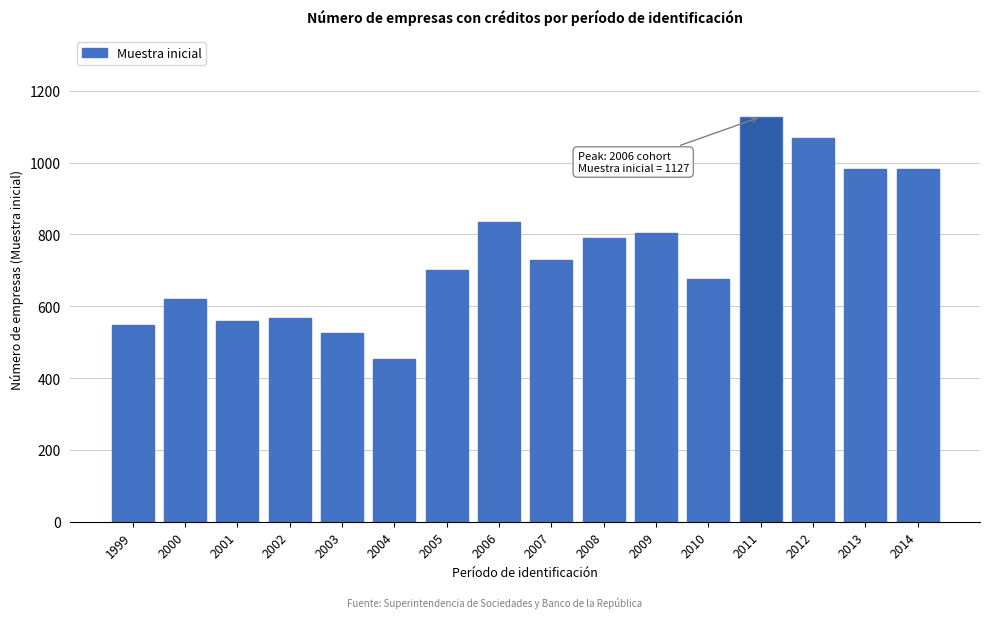

Reading left to right, list all the values displayed in this chart.

547	619	559	567	526	452	701	835	728	789	803	676	1127	1068	981	981